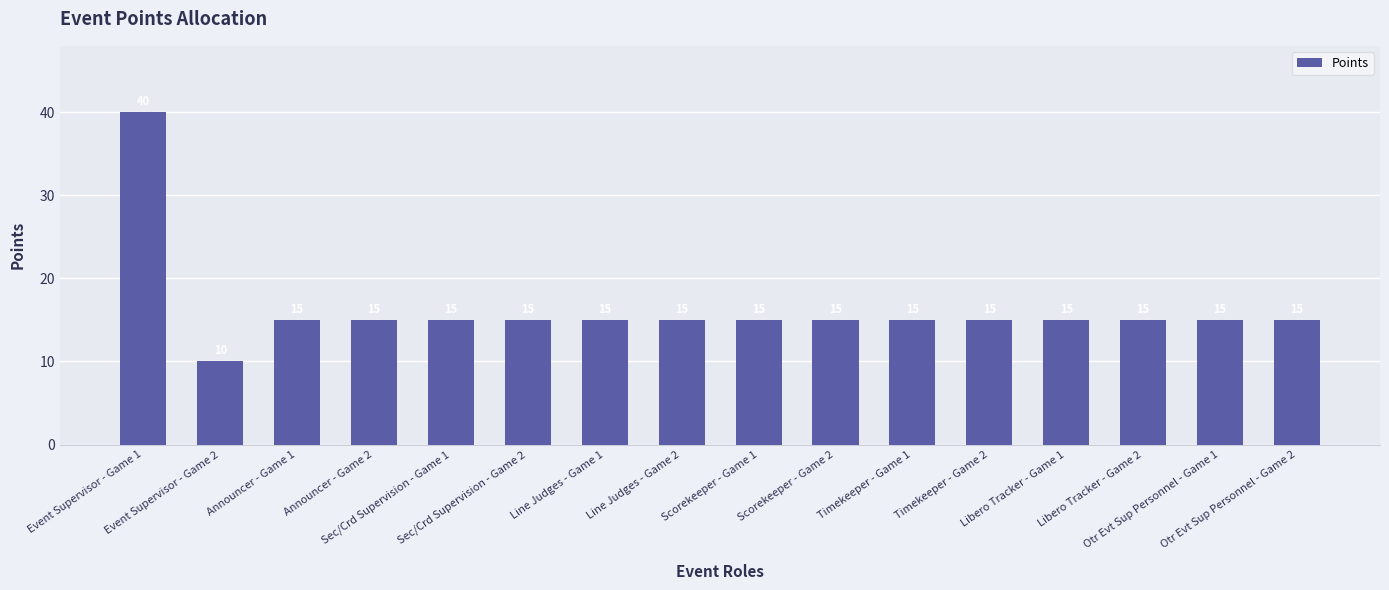

What is the smallest value displayed?

10